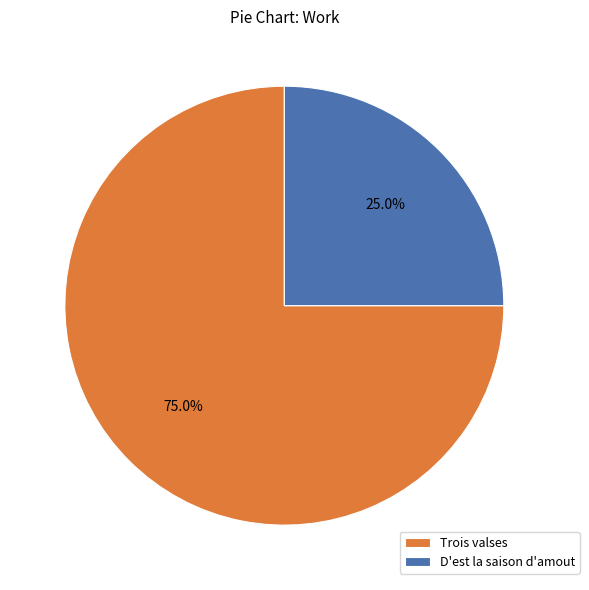

Rank the categories by value from lowest to highest.

D'est la saison d'amout, Trois valses